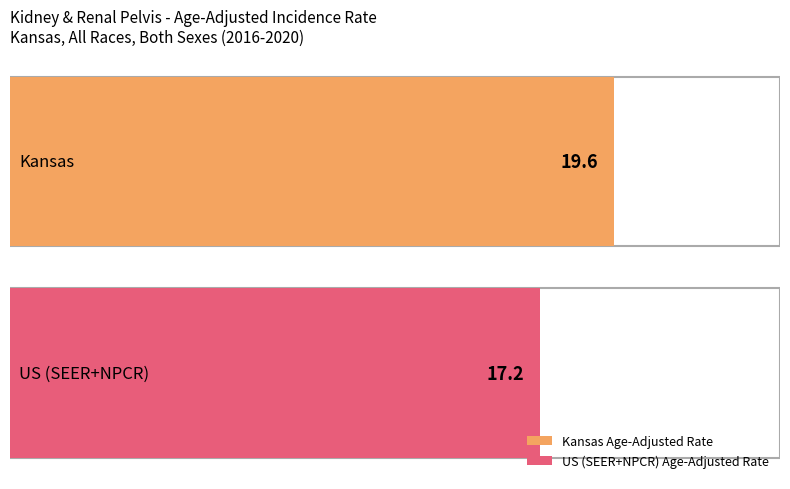

Rank the categories by value from highest to lowest.

Kansas, US (SEER+NPCR)